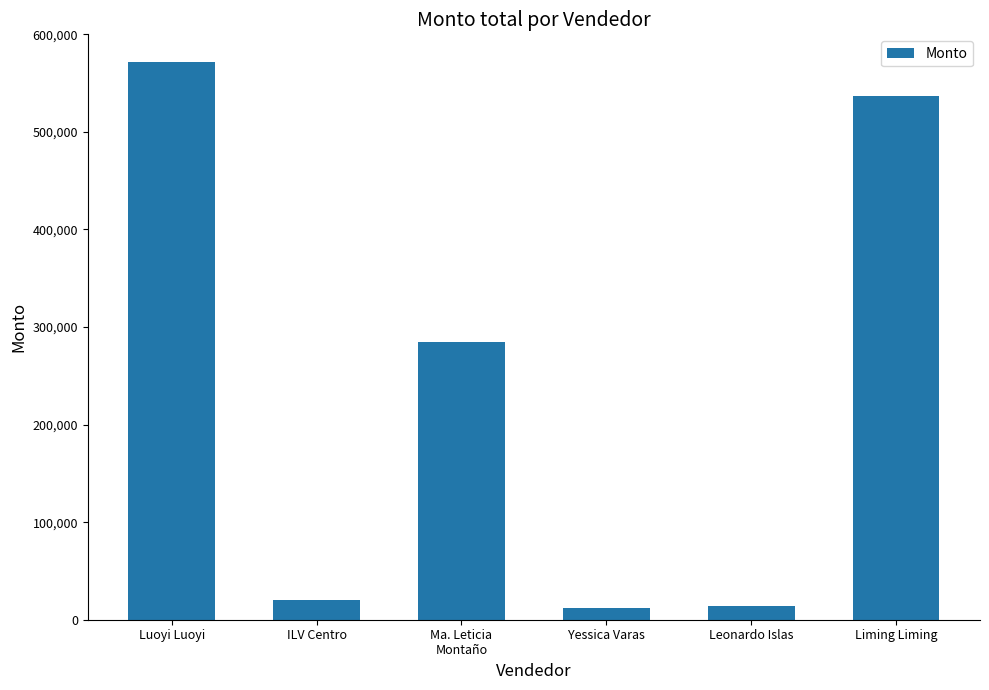

What is the change in value from ILV Centro to Leonardo Islas?

-6260